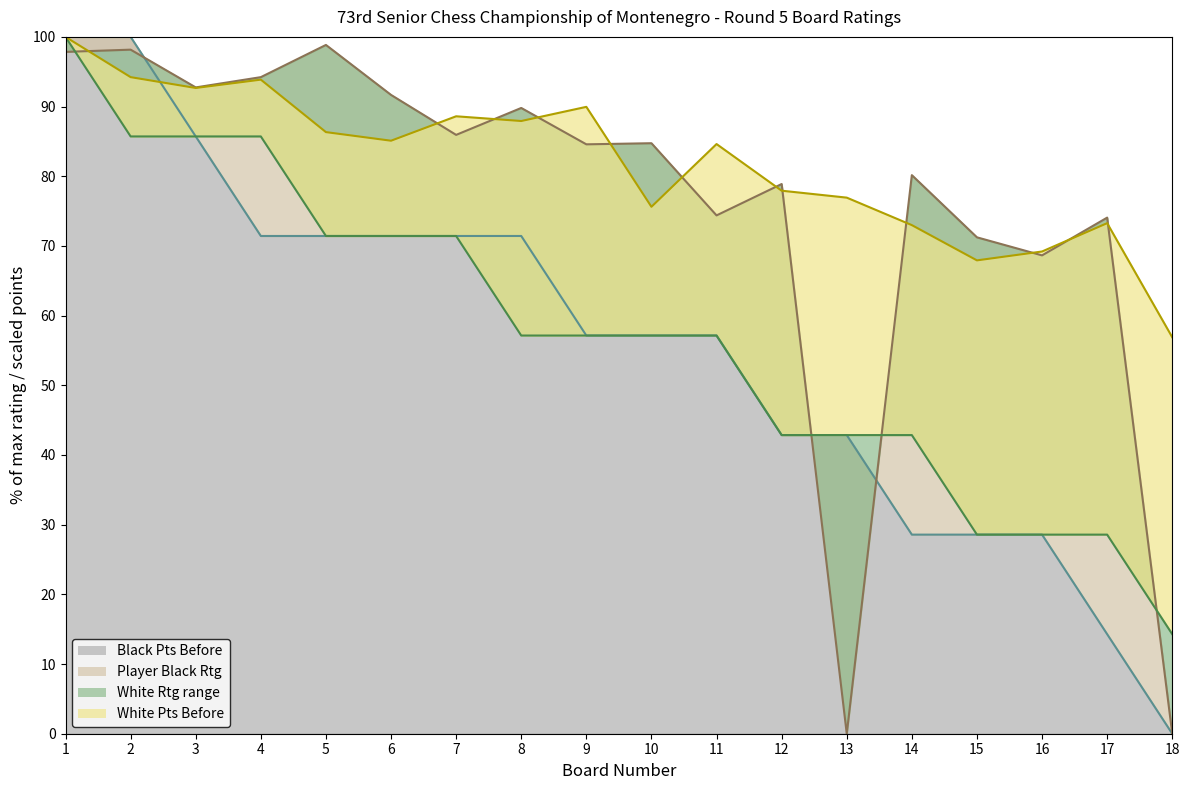

Which series ends up on top after the final intersection of Player Black Rtg and White Pts Before?

White Pts Before